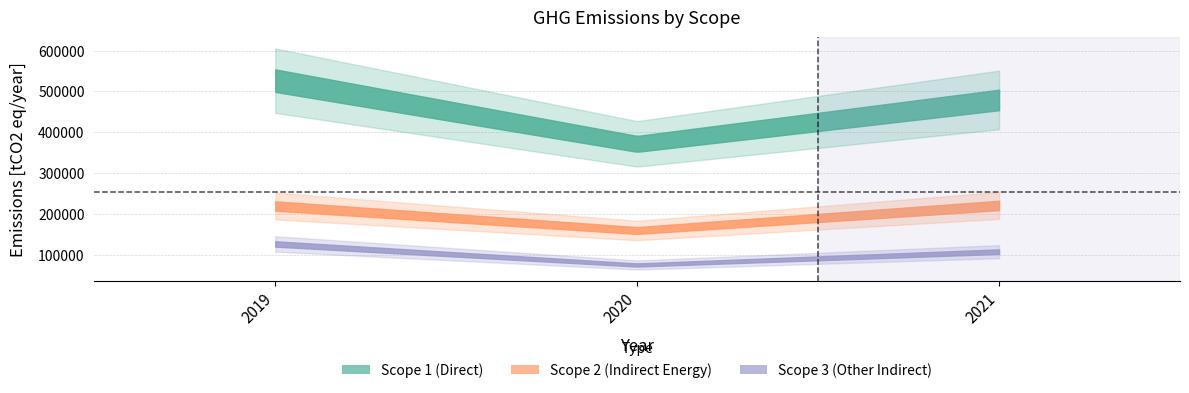

Reading left to right, extract all data points from this chart.

Scope 1 (Direct): 2019=526272	2020=371326	2021=478931
Scope 2 (Indirect Energy): 2019=218928	2020=158896	2021=220281
Scope 3 (Other Indirect): 2019=125918	2020=74316	2021=107033